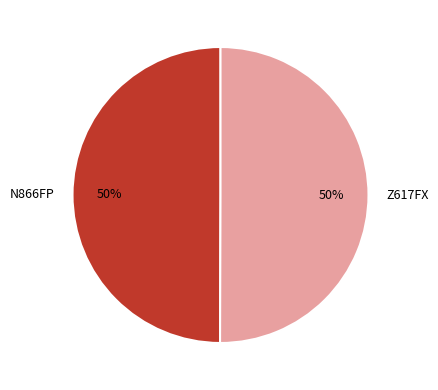

What is the ratio of the value at N866FP to the value at Z617FX?

1.0